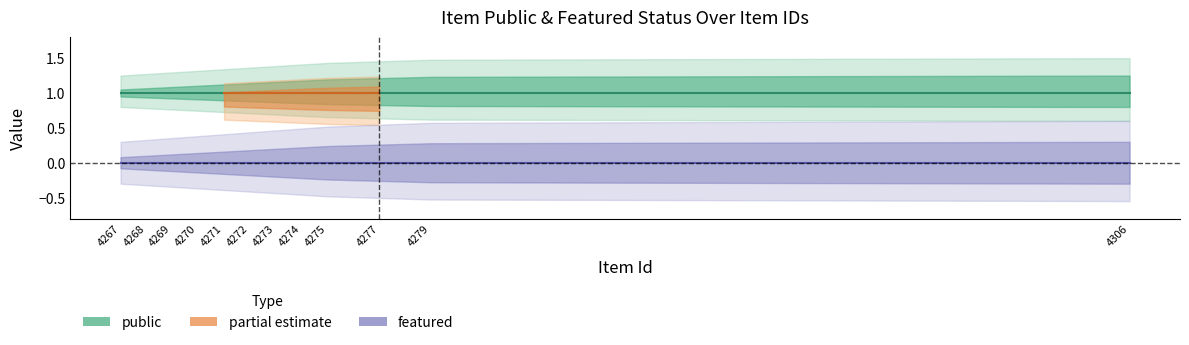

True or false: featured has more than 2 points higher than both neighbors.

False